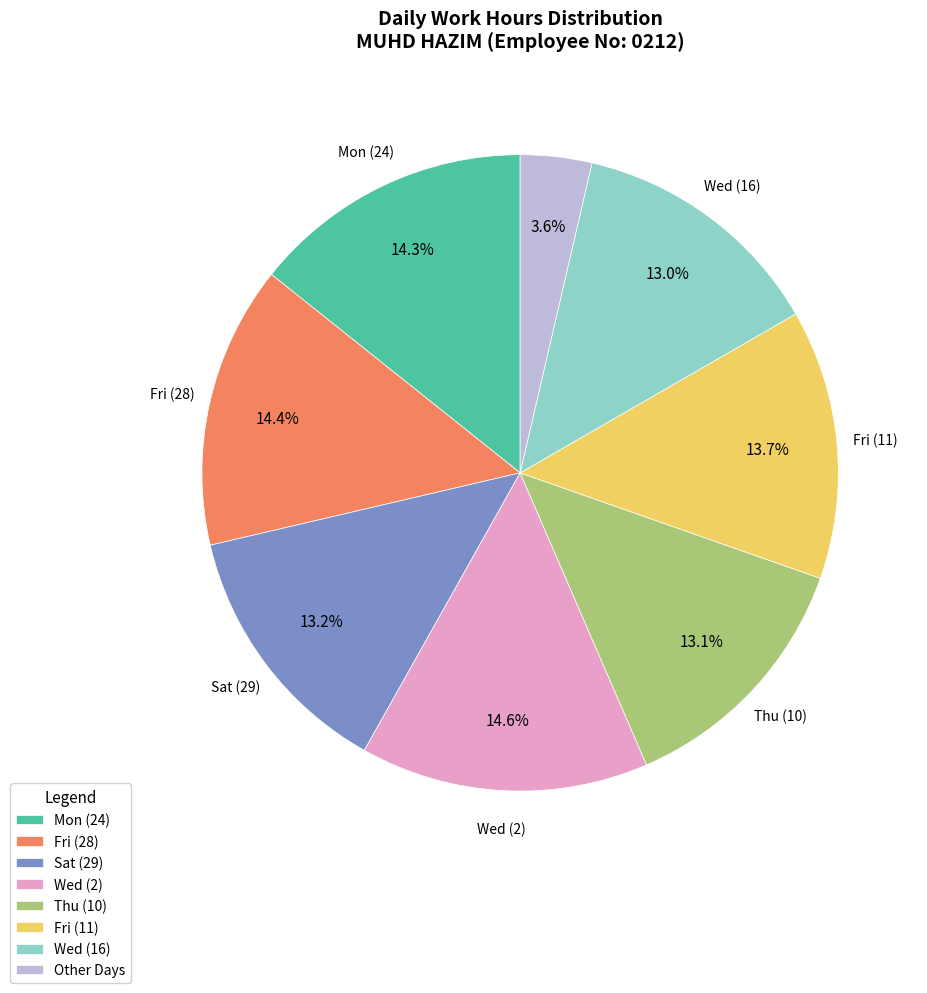

What is the smallest slice in the pie chart?

Other Days